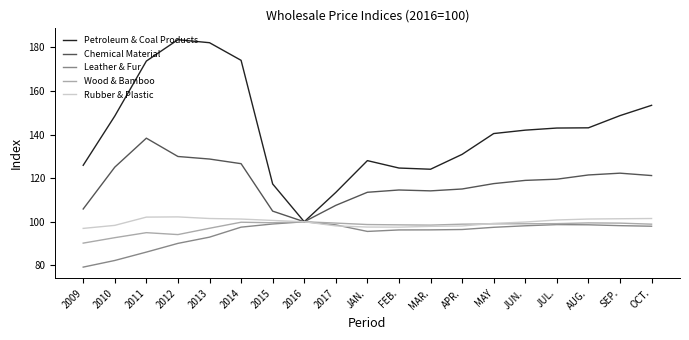

Is this an area chart (filled region under the line)?

No